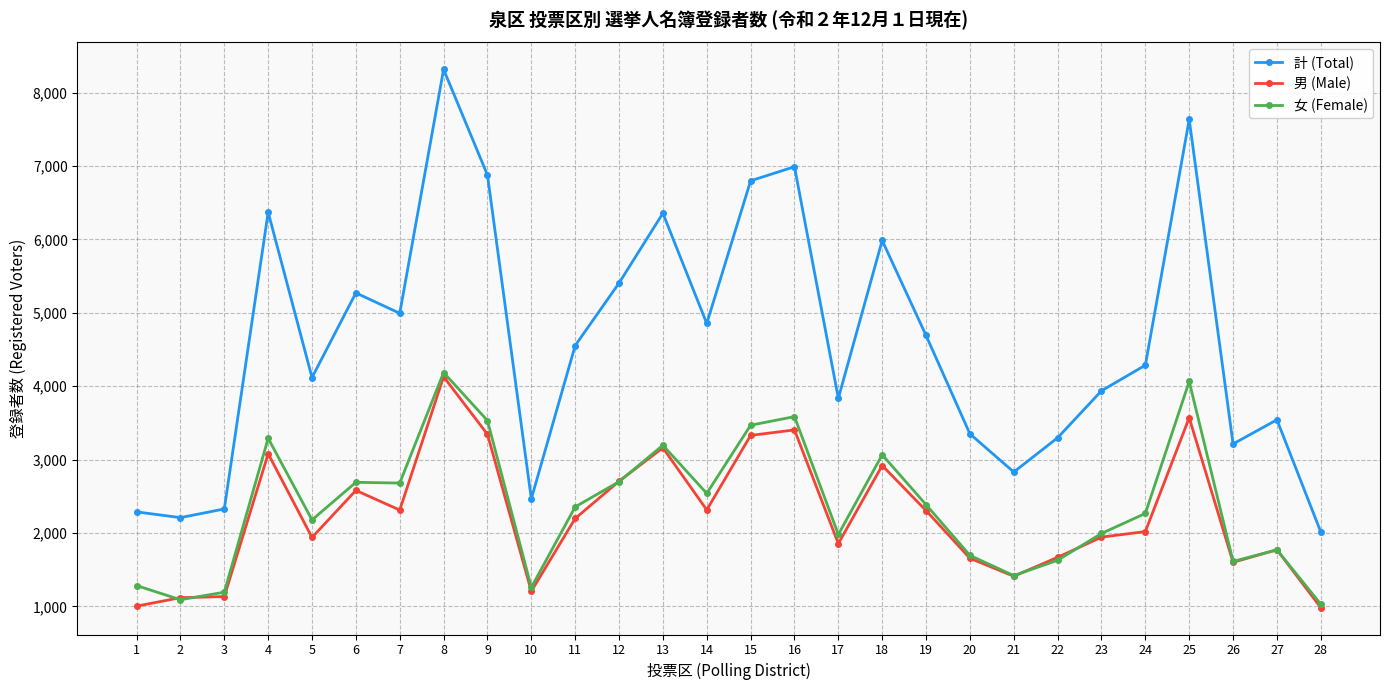

Which category has the highest value across all series?

8